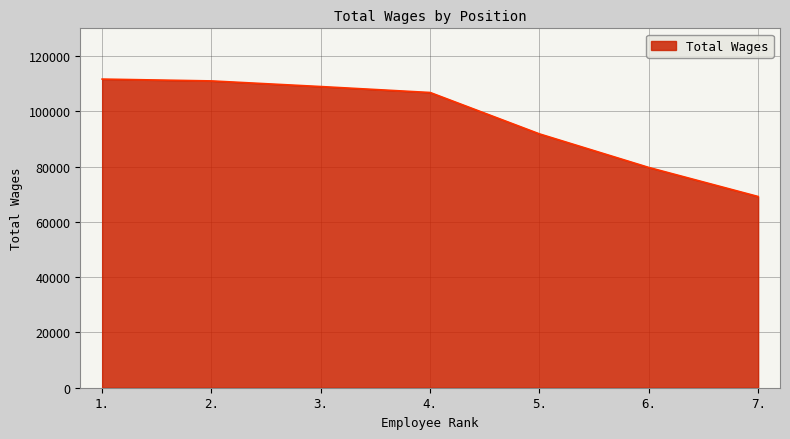

Is it true that the value at 4. is 106787?

True